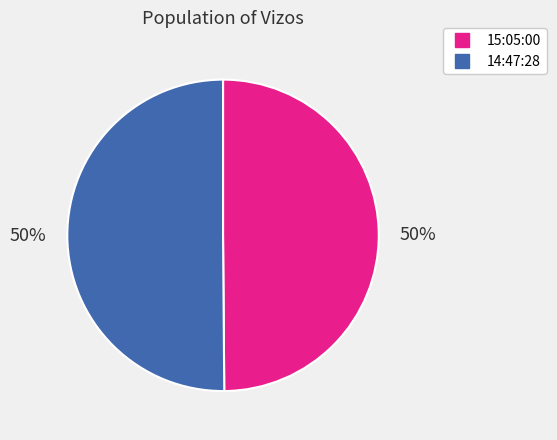

What percentage is the 15:05:00 slice, to the nearest percent?

50%